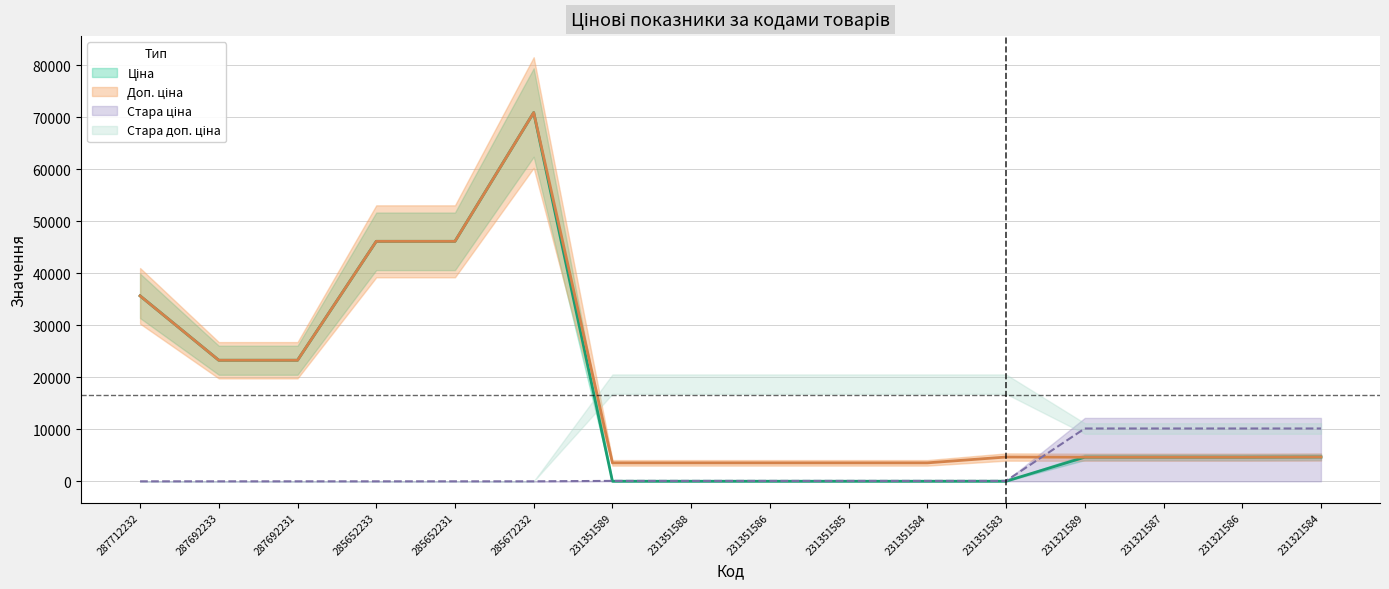

The value of Доп. ціна at 285652231 is 46143.9. True or false?

True